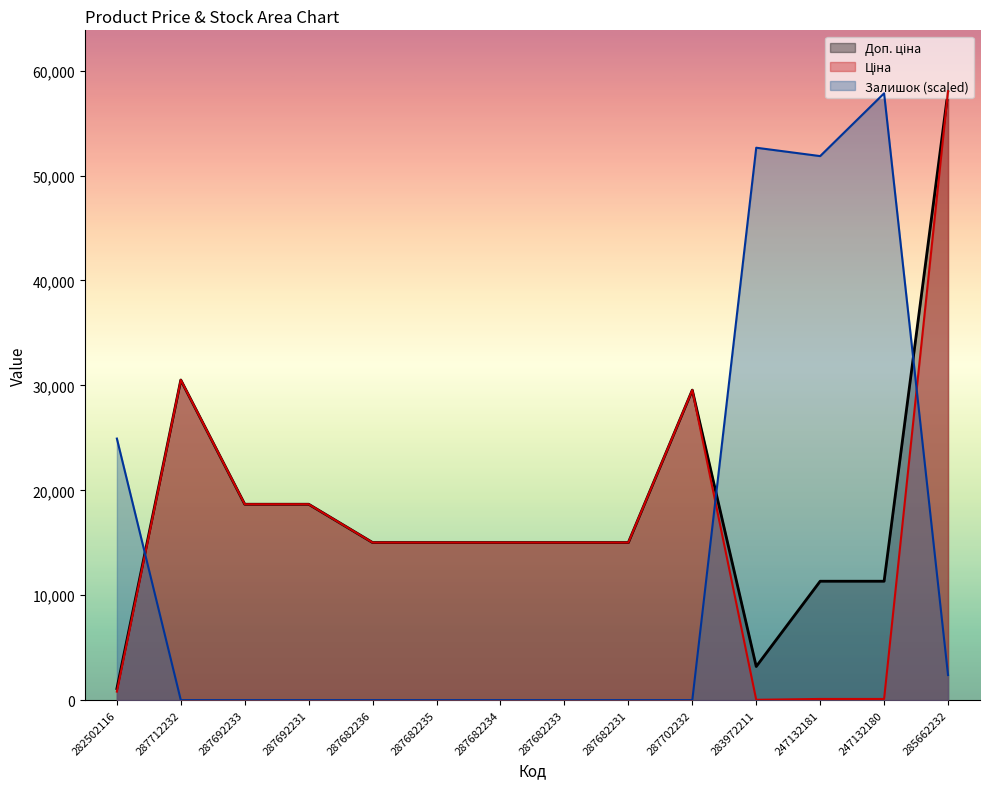

Count the number of data series in this chart.

3